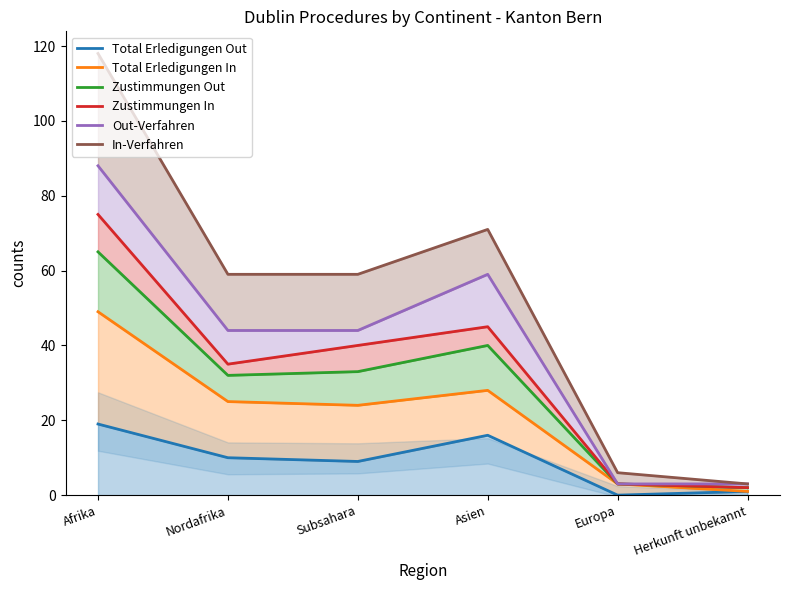

Where does the Total Erledigungen Out series first go above 10?

Afrika